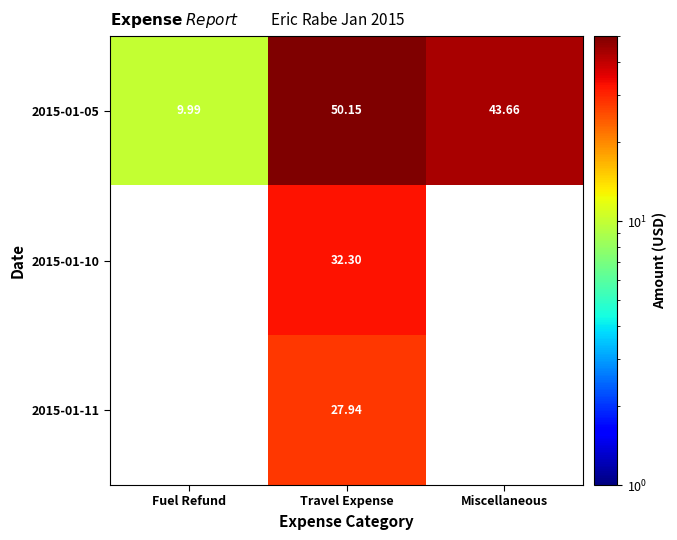

How many data points in 2015-01-05 are less than 43?

1